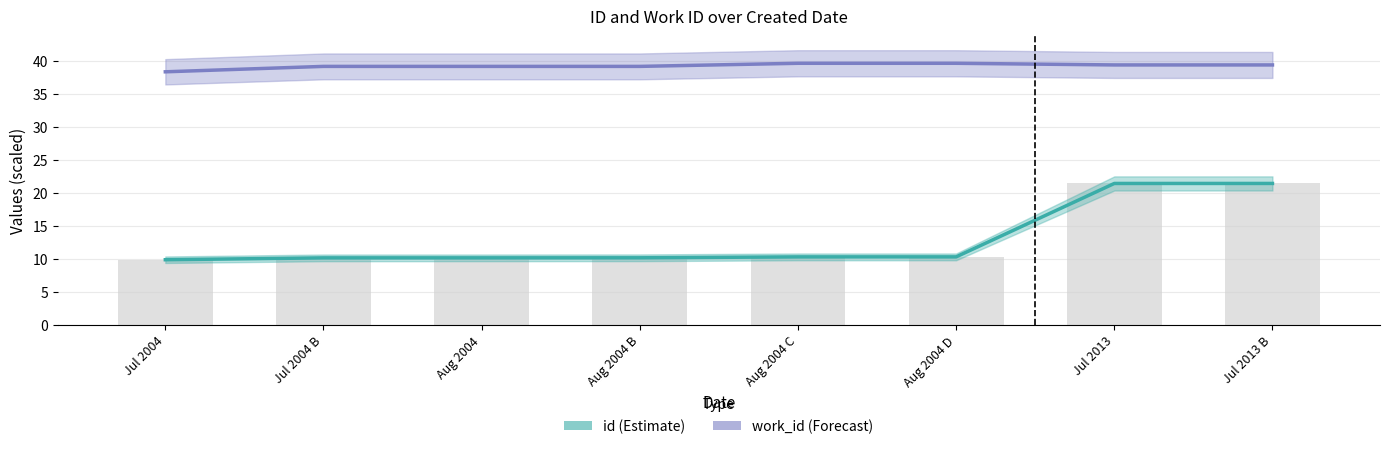

How many work_id (Forecast) values are between 39 and 40?

7